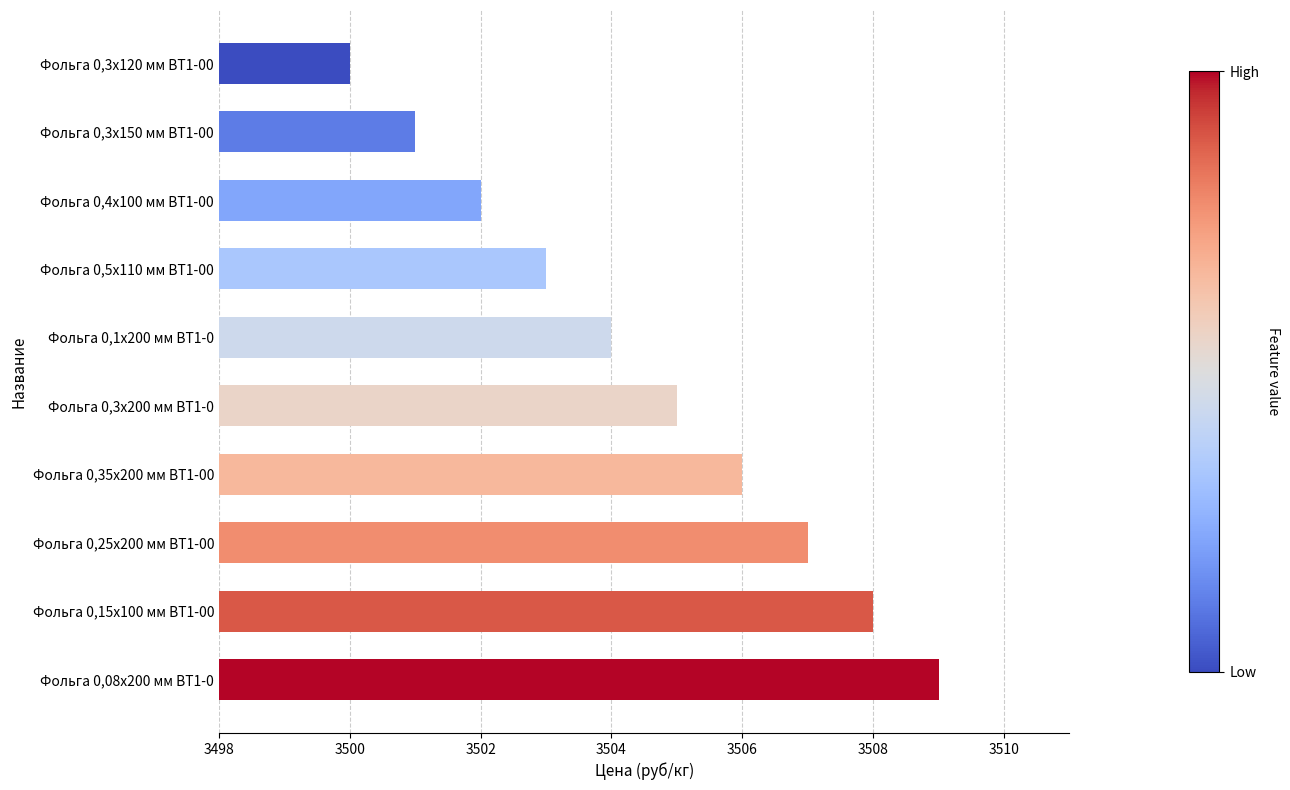

What is the ratio of the value at Фольга 0,3х200 мм ВТ1-0 to the value at Фольга 0,15х100 мм ВТ1-00?

1.0